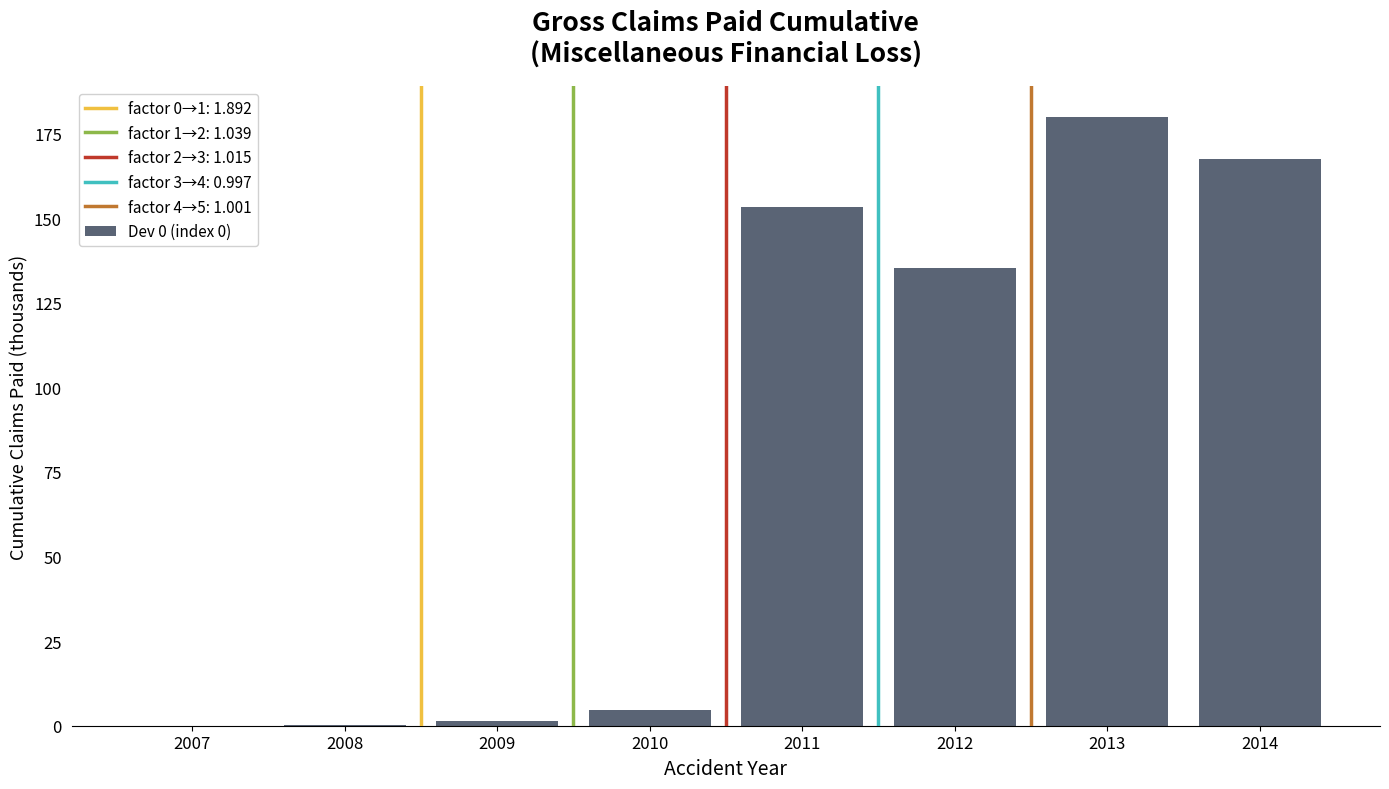

Are the bars horizontal?

No